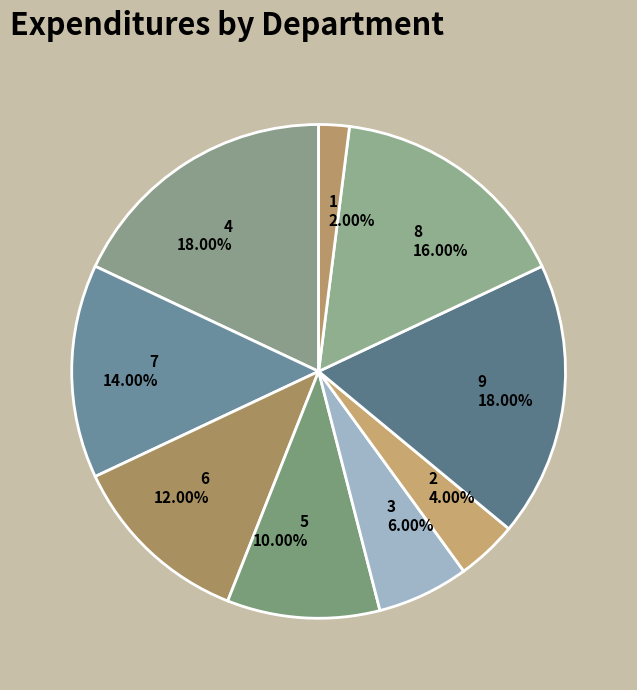

Which category has the smallest portion of the pie?

1